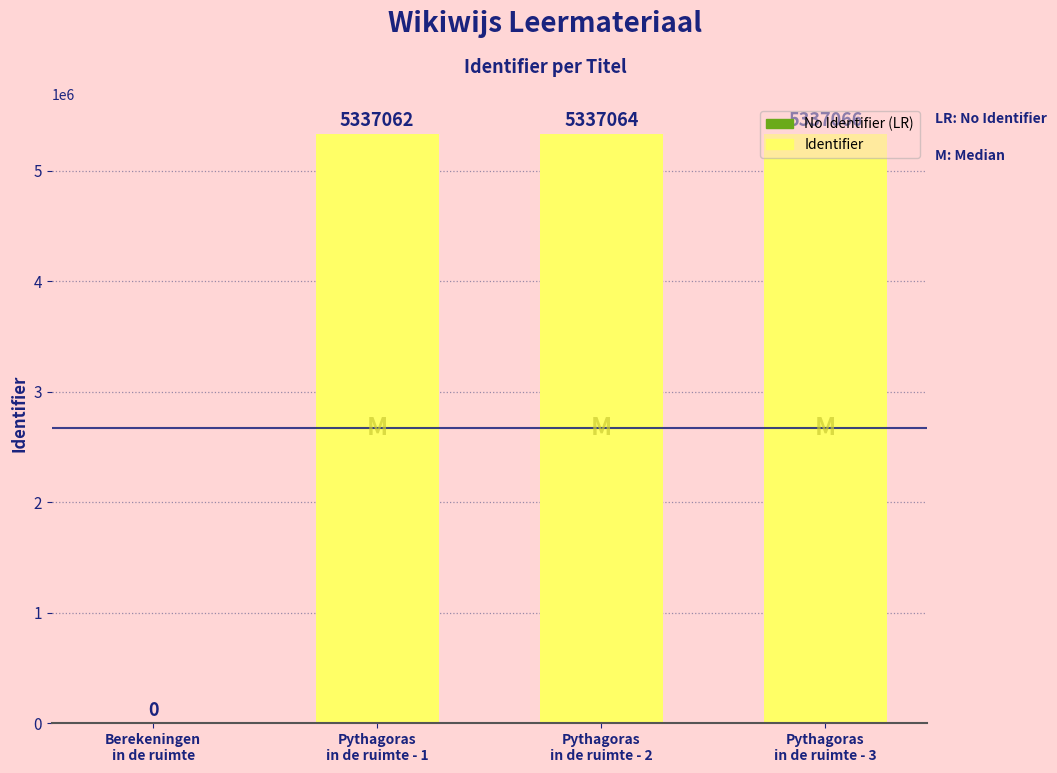

Between Pythagoras
in de ruimte - 3 and Berekeningen
in de ruimte, which is larger?

Pythagoras
in de ruimte - 3